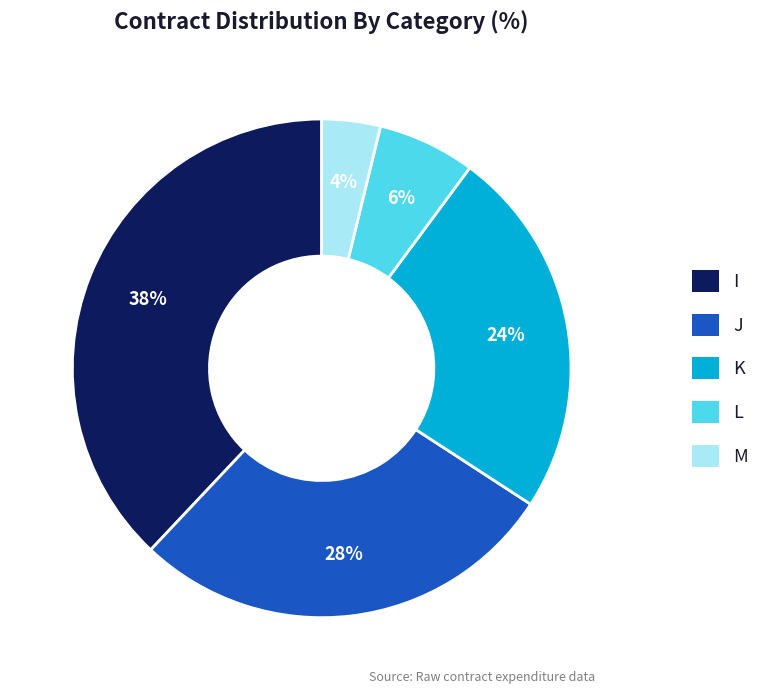

Which has a higher value, M or J?

J